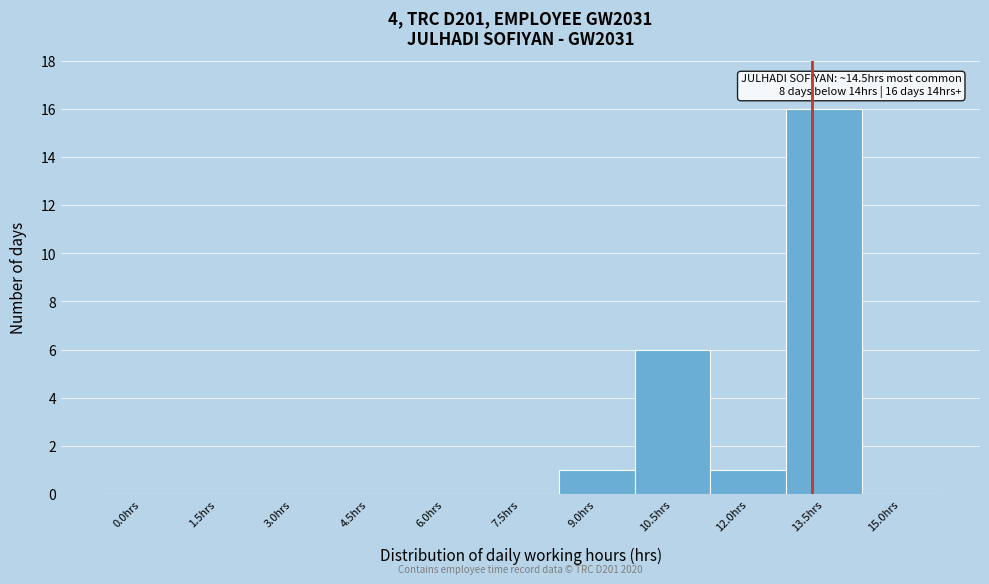

Reading right to left, what are all the values shown in this chart?

15.0hrs=0	13.5hrs=16	12.0hrs=1	10.5hrs=6	9.0hrs=1	7.5hrs=0	6.0hrs=0	4.5hrs=0	3.0hrs=0	1.5hrs=0	0.0hrs=0